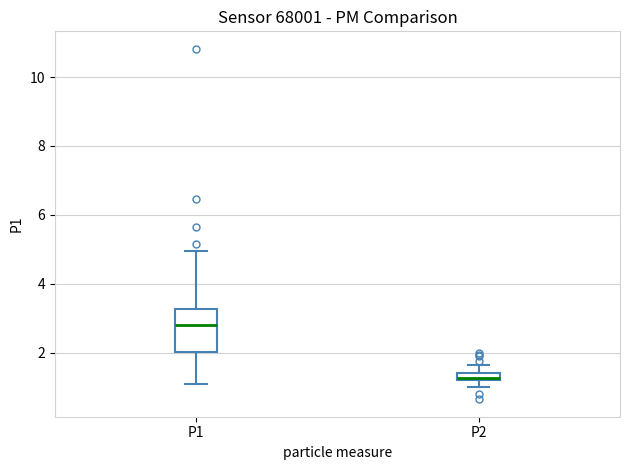

Which box has the lowest median line?

P2